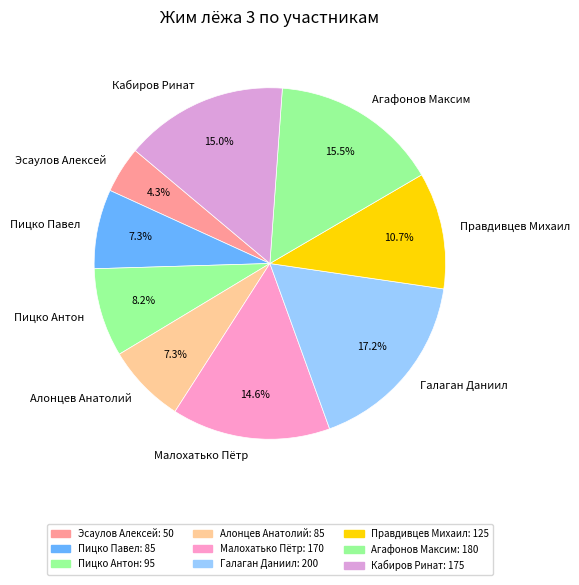

Between Эсаулов Алексей and Агафонов Максим, which is larger?

Агафонов Максим